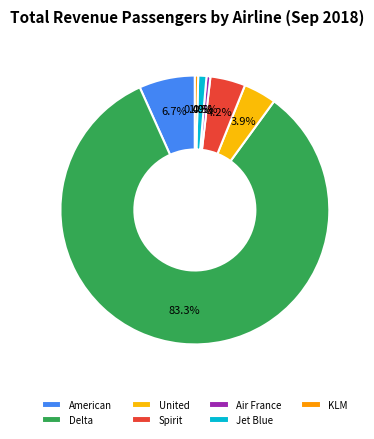

Between Spirit and Jet Blue, which is larger?

Spirit